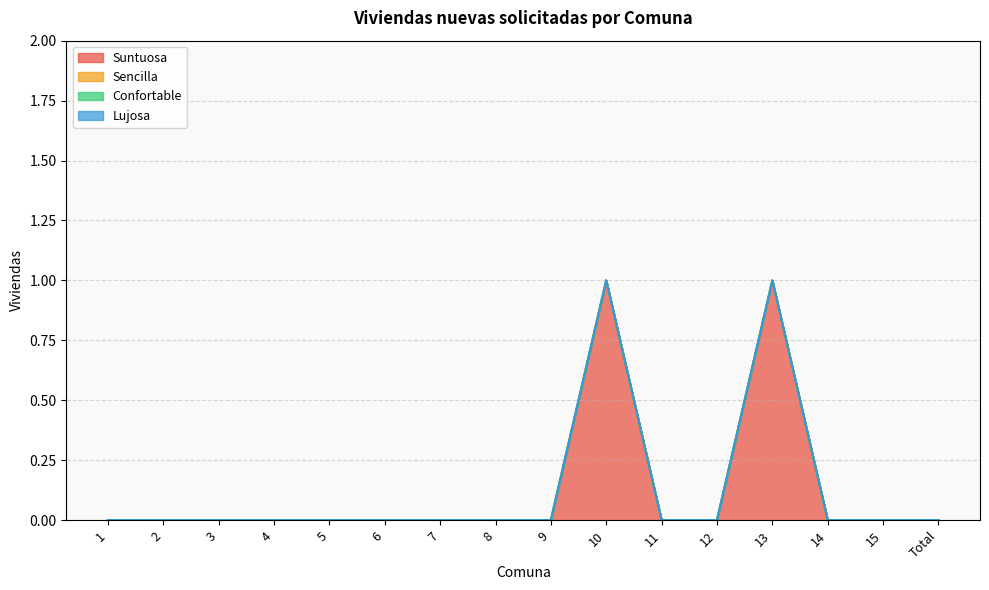

How many lines are shown in the chart?

4